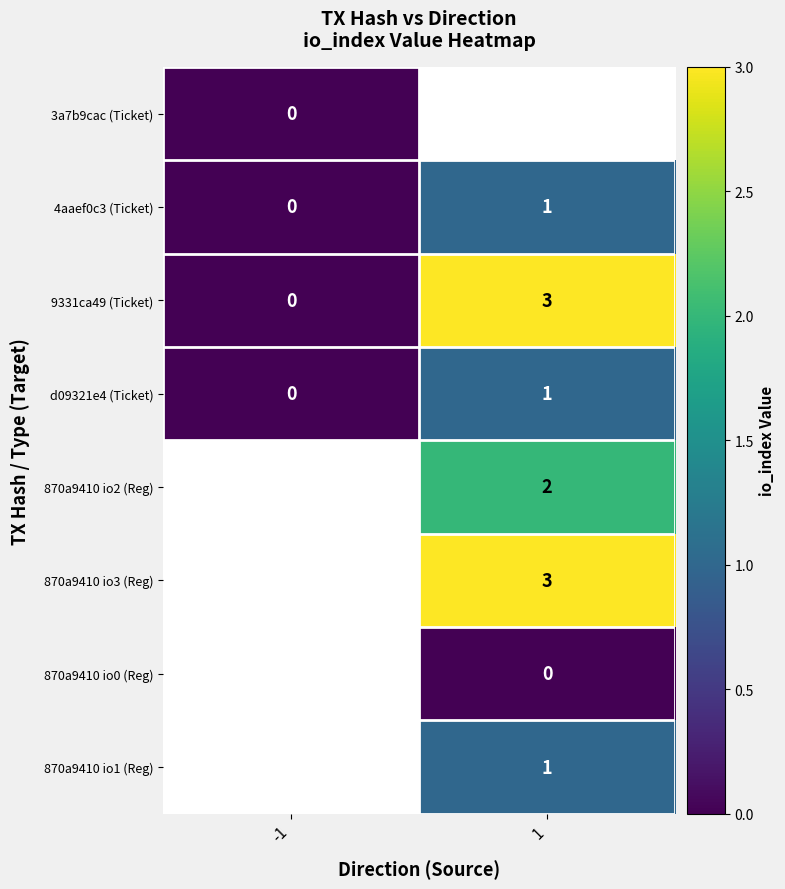

List the labels in order of d09321e4 (Ticket) value, largest first.

1, -1